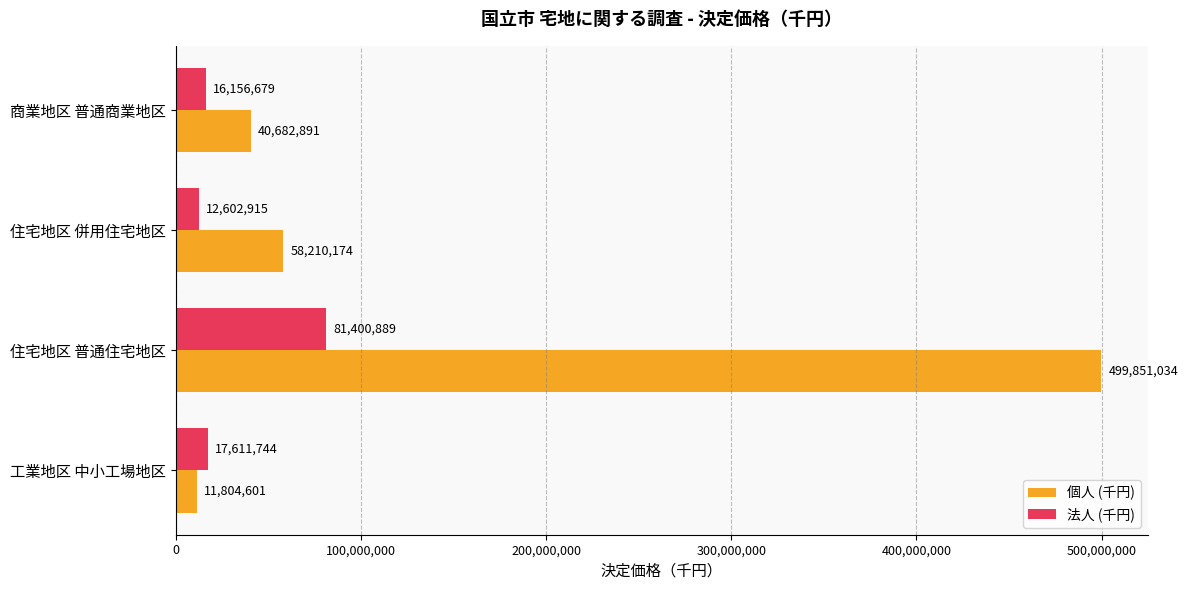

True or false: 個人 (千円) has a value of 11804601 at 工業地区 中小工場地区.

True